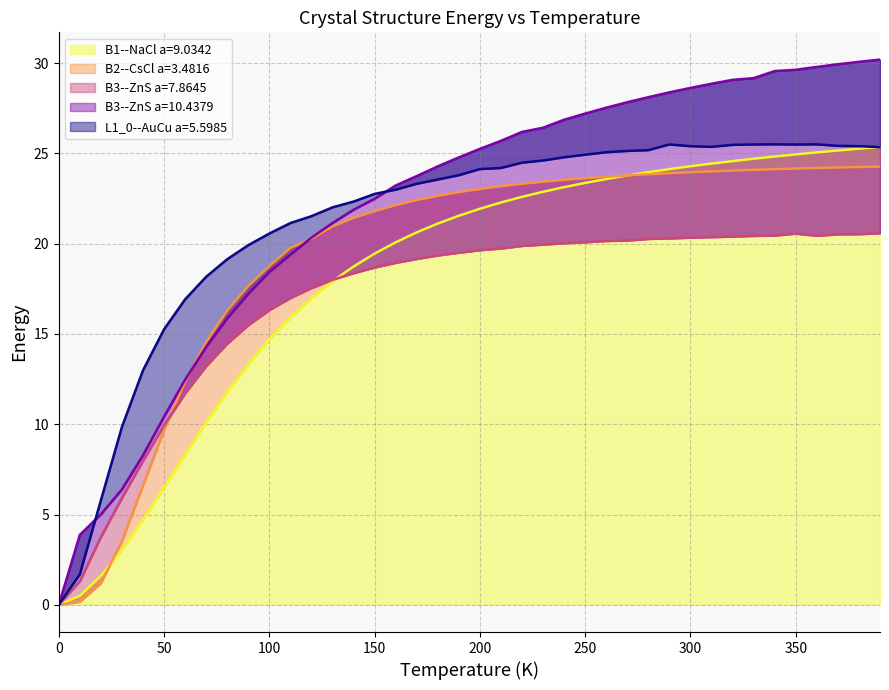

The L1_0--AuCu a=5.5985 series shows 25.5 at 290.0. True or false?

True